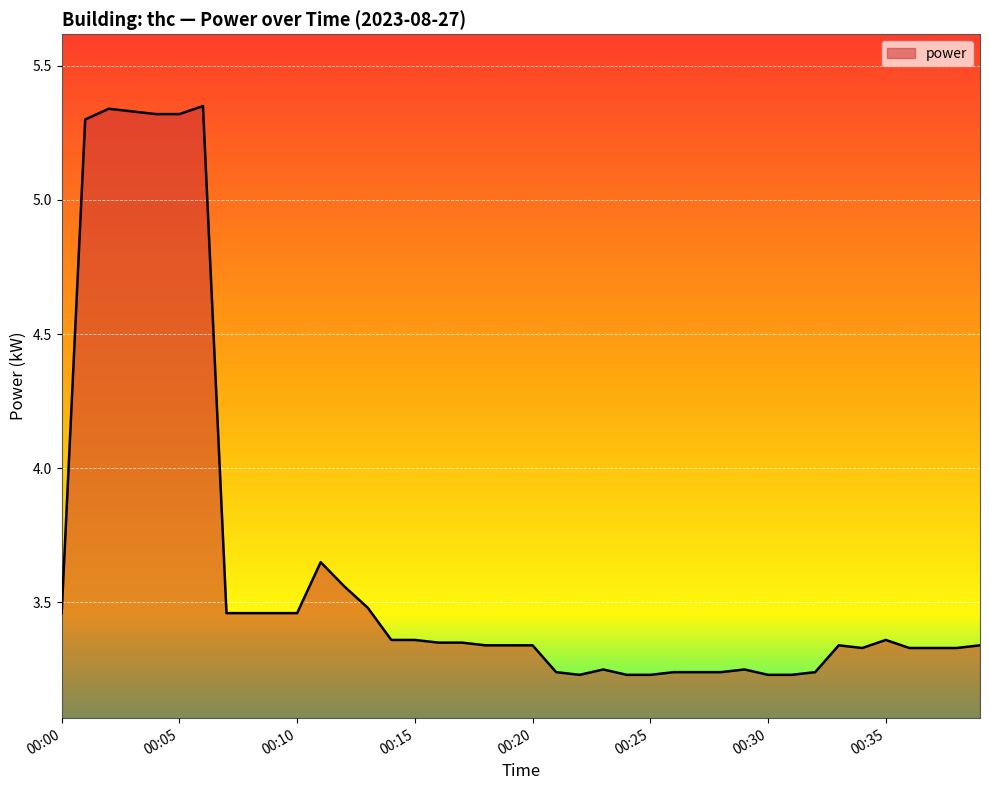

What is the difference between the maximum and minimum values?

2.1